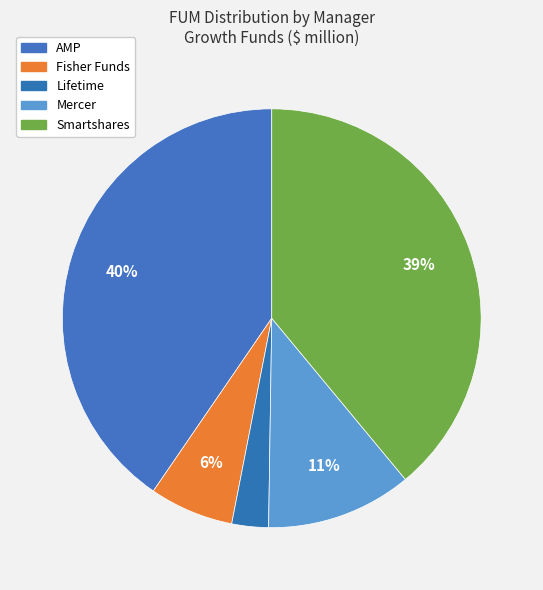

How many slices are in this pie chart?

5